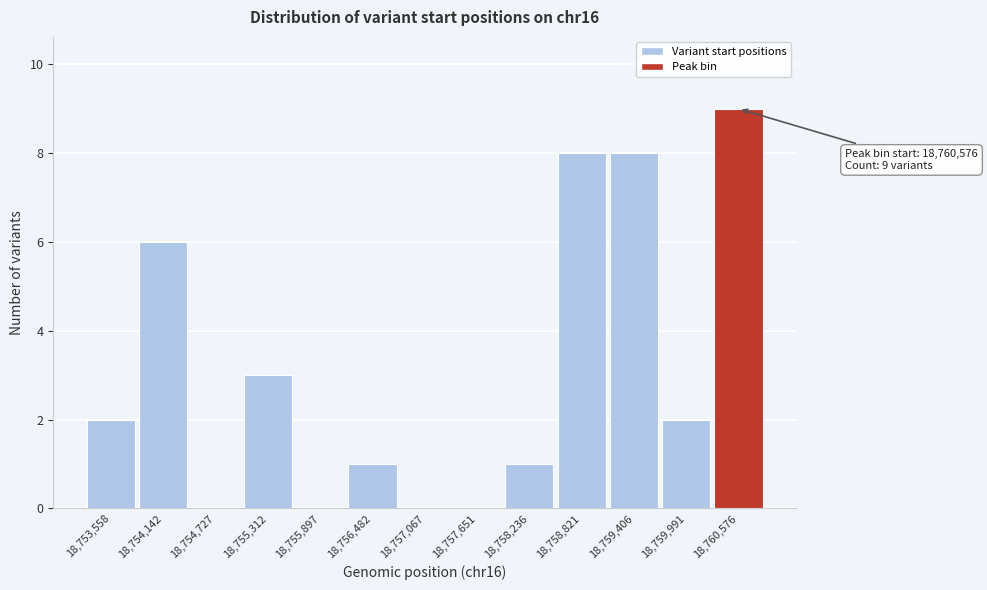

Reading left to right, what are all the values shown in this chart?

18,753,558=2	18,754,142=6	18,754,727=0	18,755,312=3	18,755,897=0	18,756,482=1	18,757,067=0	18,757,651=0	18,758,236=1	18,758,821=8	18,759,406=8	18,759,991=2	18,760,576=9